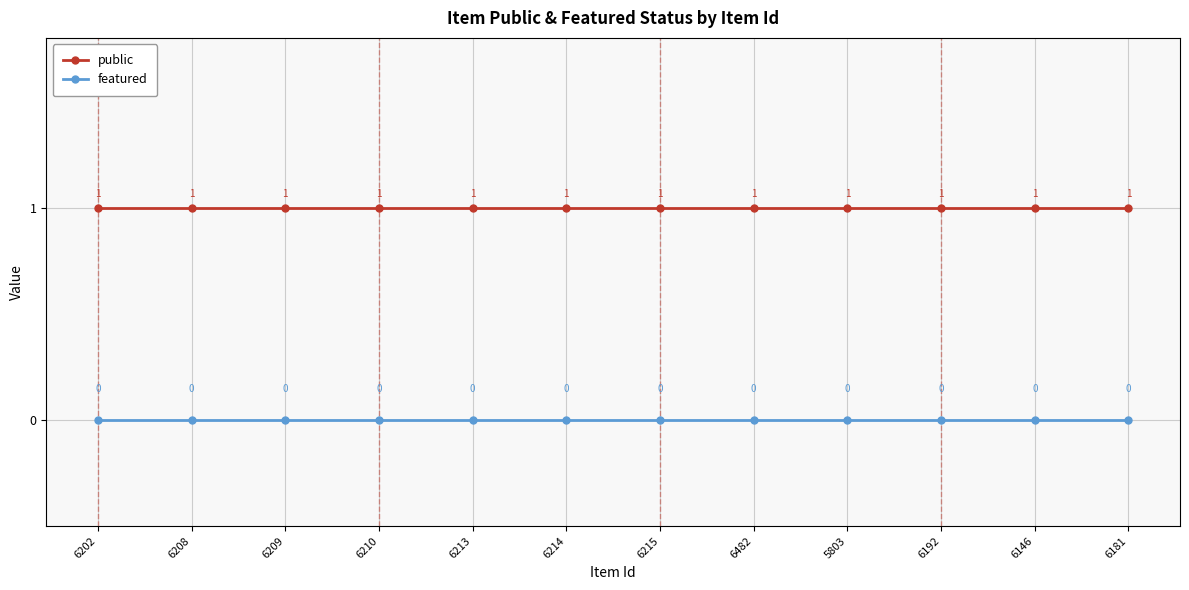

What is the label of the 8th point from the right?

6213